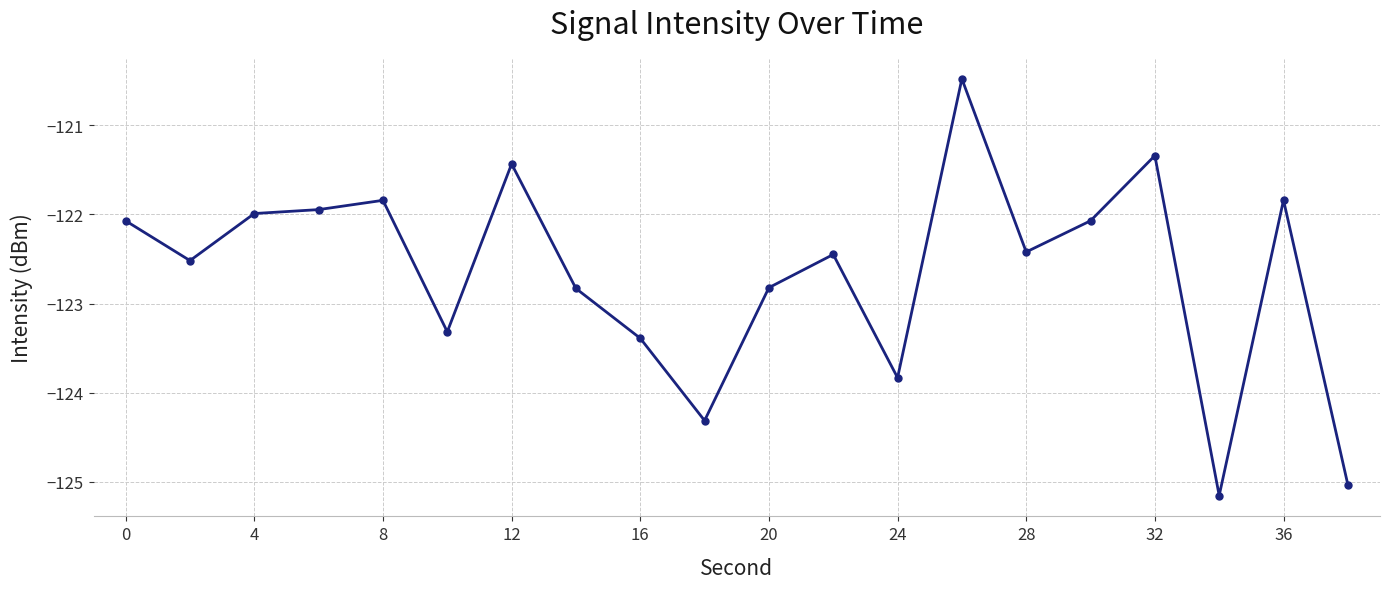

What is the difference between the maximum and second lowest values?

4.6